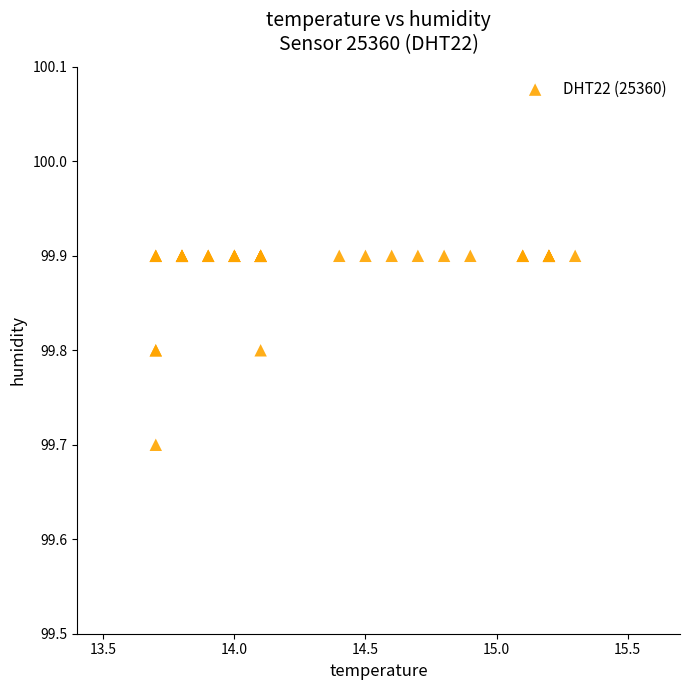

What Y value in the scatter plot is closest to 99?

99.7